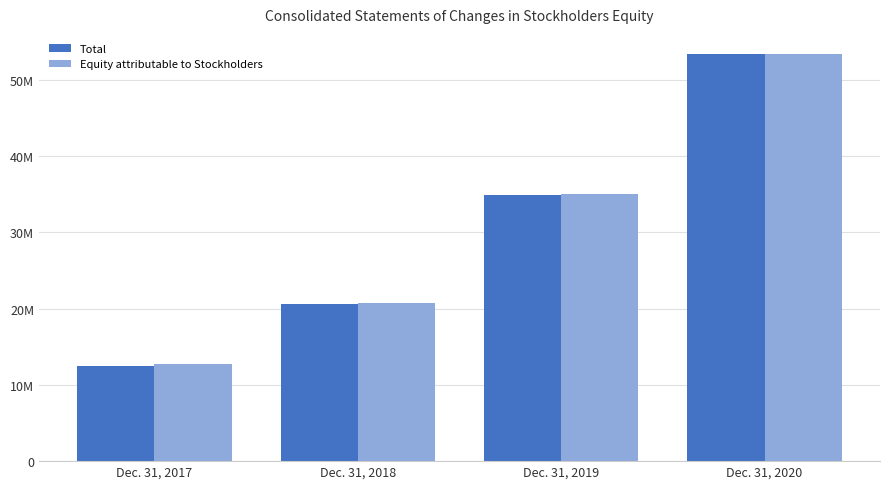

At which category does the chart reach its minimum across all series?

Dec. 31, 2017